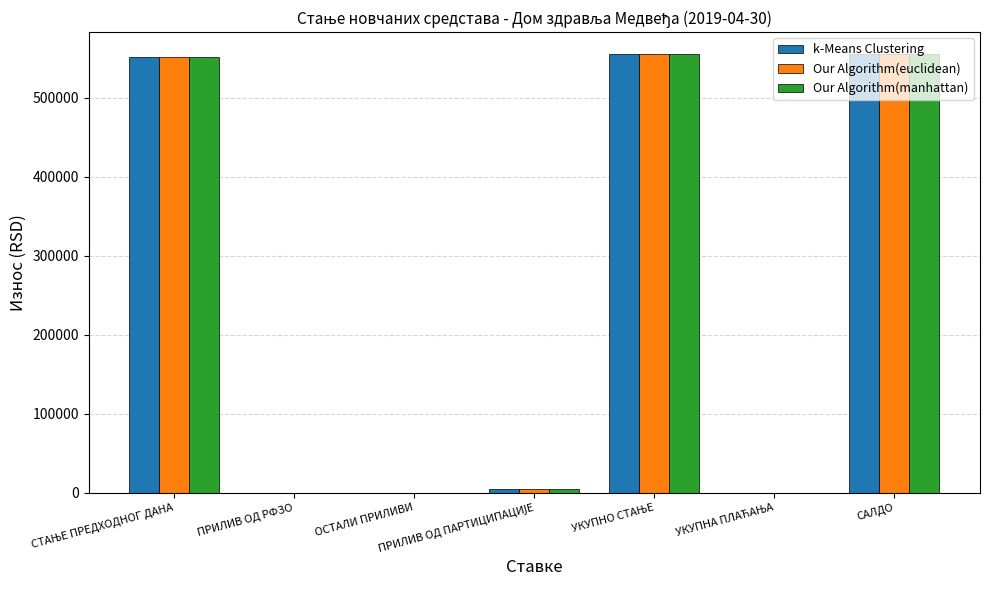

True or false: Our Algorithm(manhattan) has a value of 0.0 at ПРИЛИВ ОД РФЗО.

True